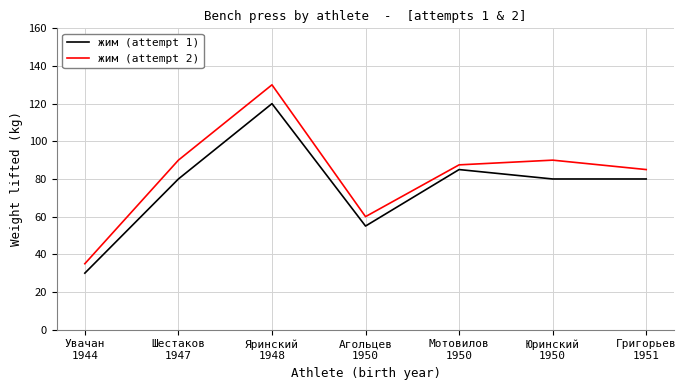

The value of жим (attempt 1) at Шестаков
1947 is 80.0. True or false?

True